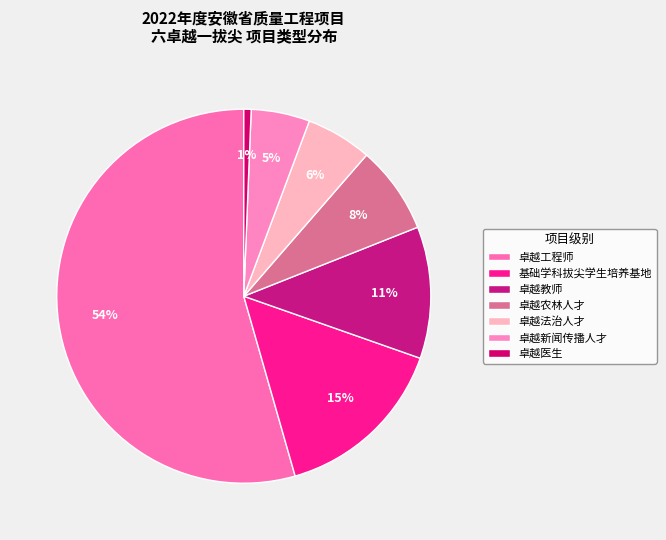

What is the largest slice in the pie chart?

卓越工程师